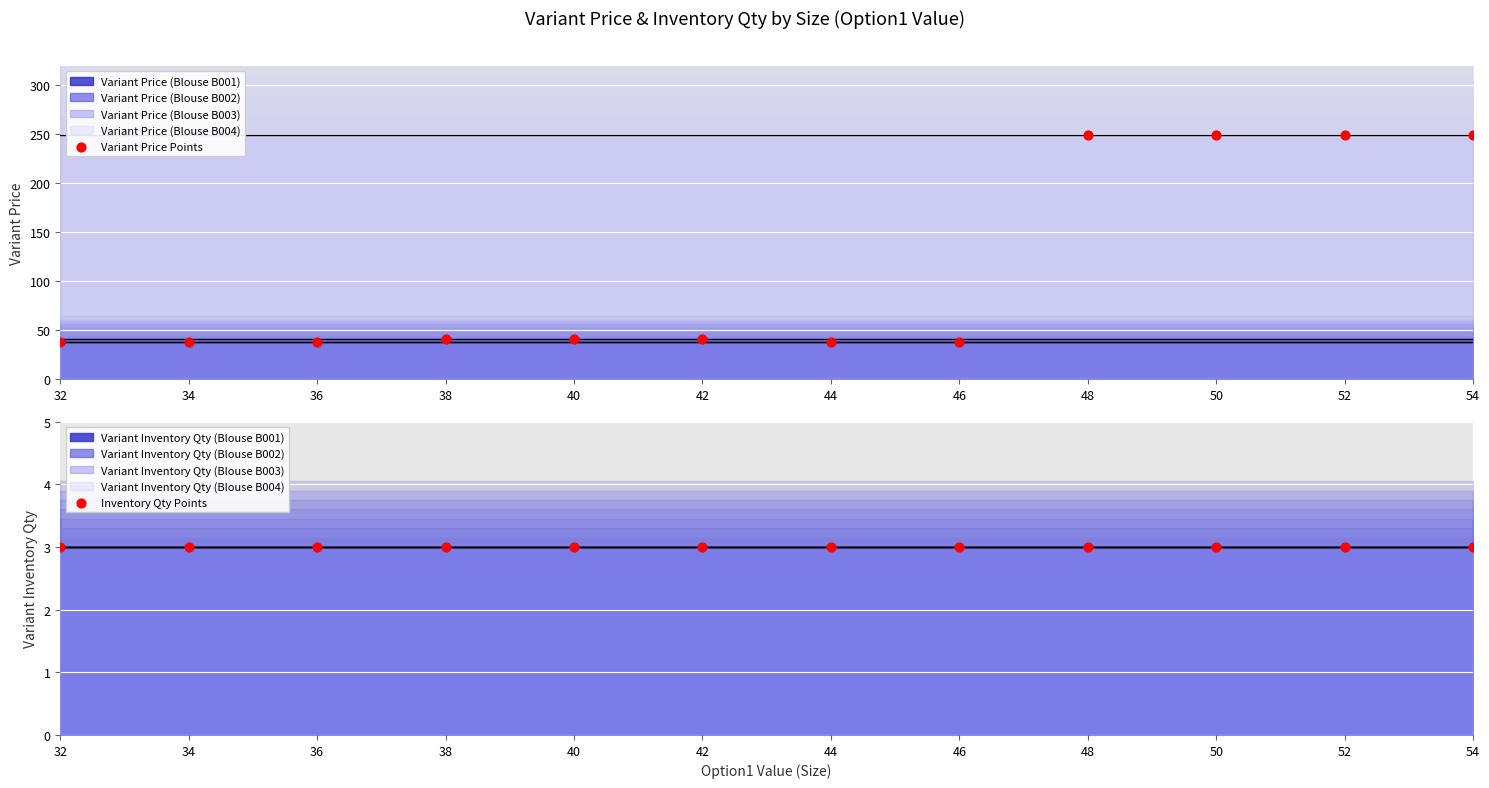

Which series has the widest spread of Y values?

Variant Price Points